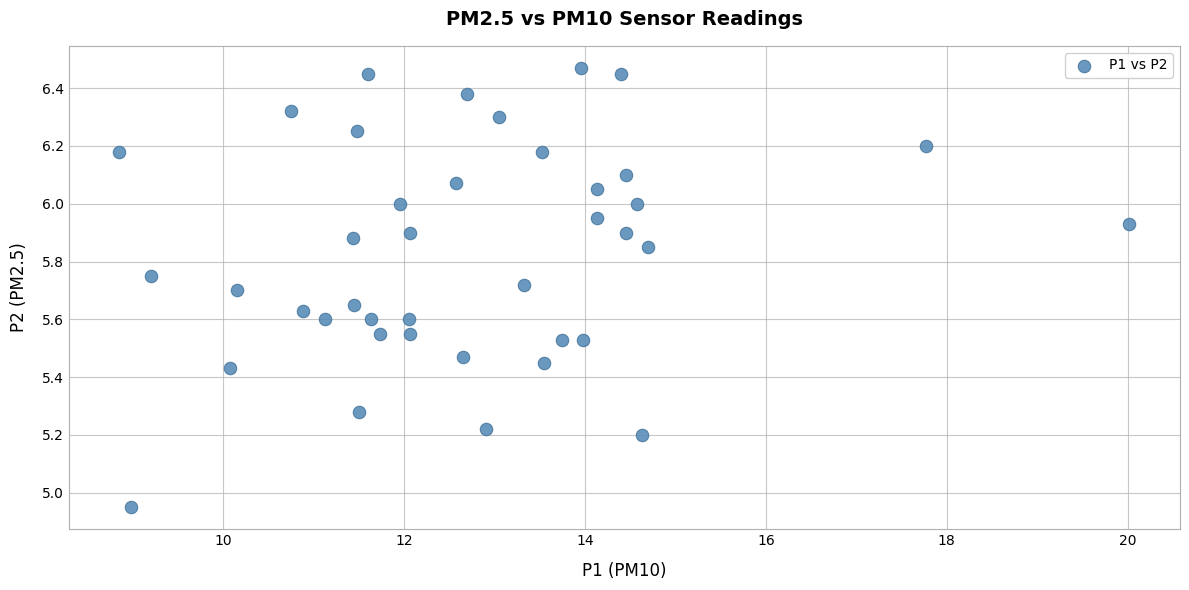

What is the range of Y values (max minus min)?

1.5